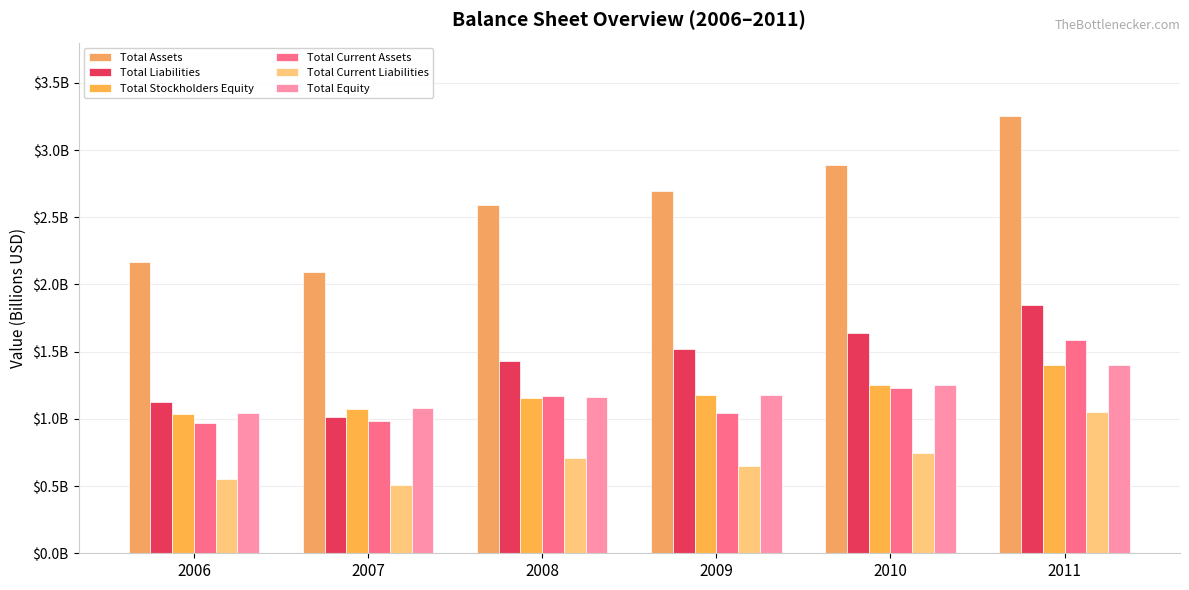

List the labels in order of Total Current Liabilities value, largest first.

2011, 2010, 2008, 2009, 2006, 2007